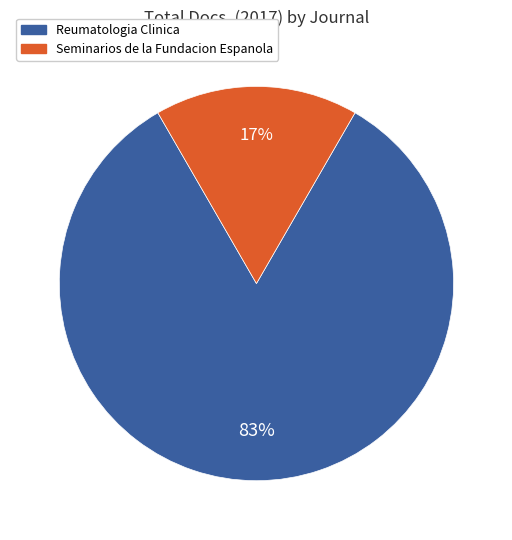

Which slice represents more than half of the pie?

Reumatologia Clinica